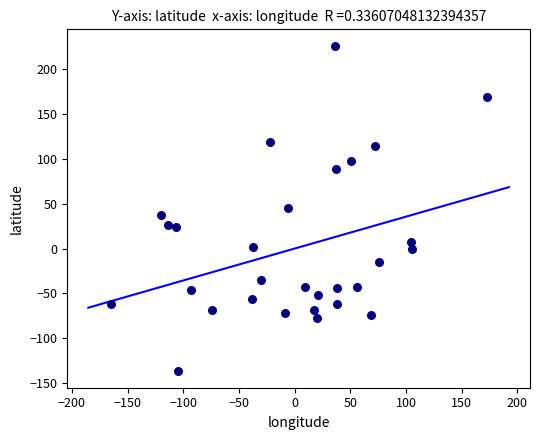

What is the range of Y values (max minus min)?

363.6